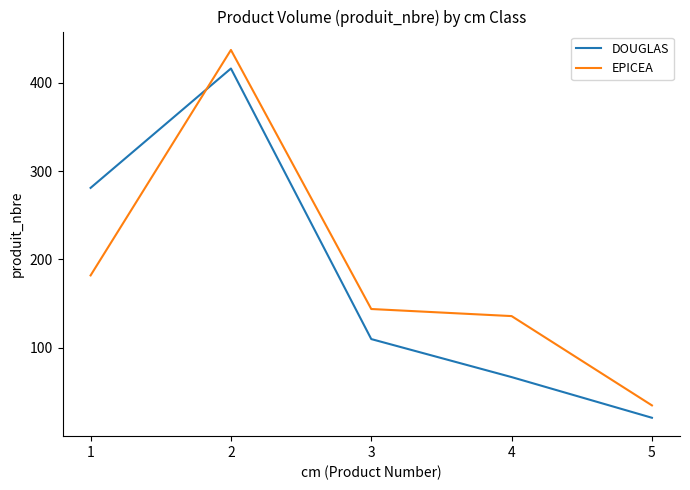

What is the sum of all EPICEA values?

934